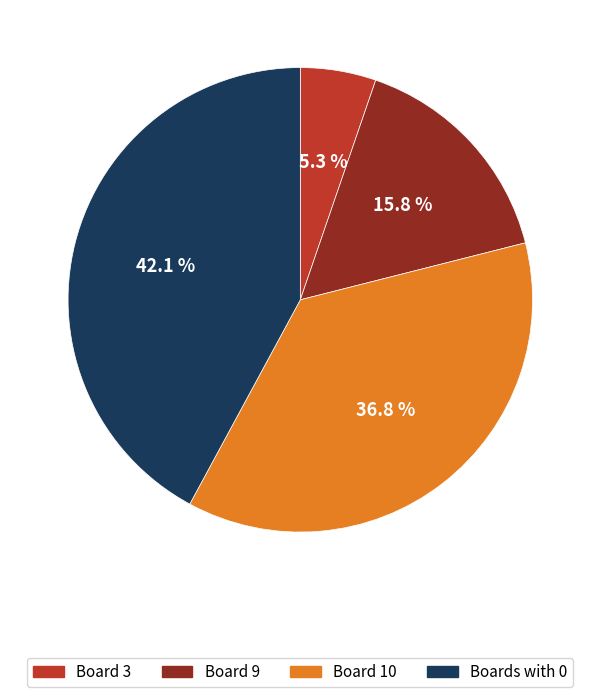

Does any single category account for the majority?

No